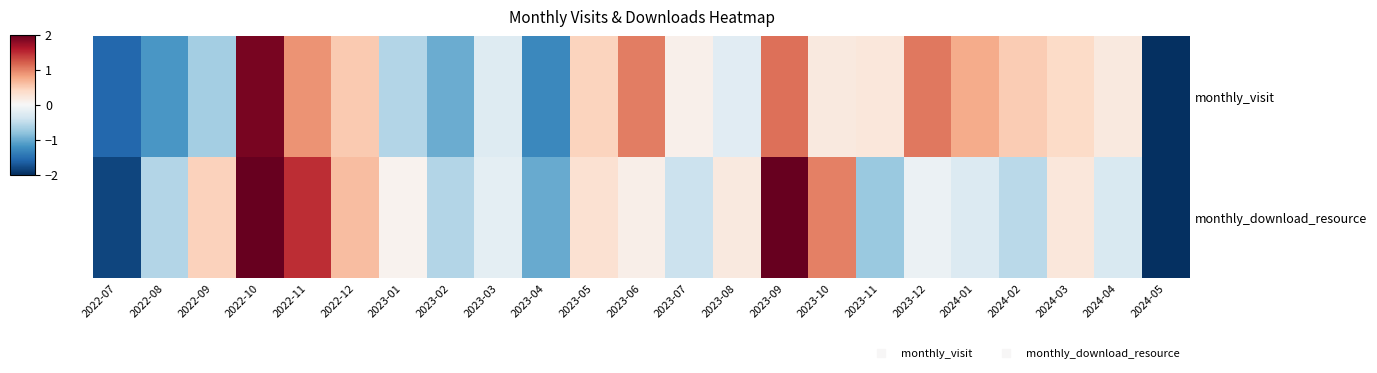

How many distinct data groups are displayed?

2